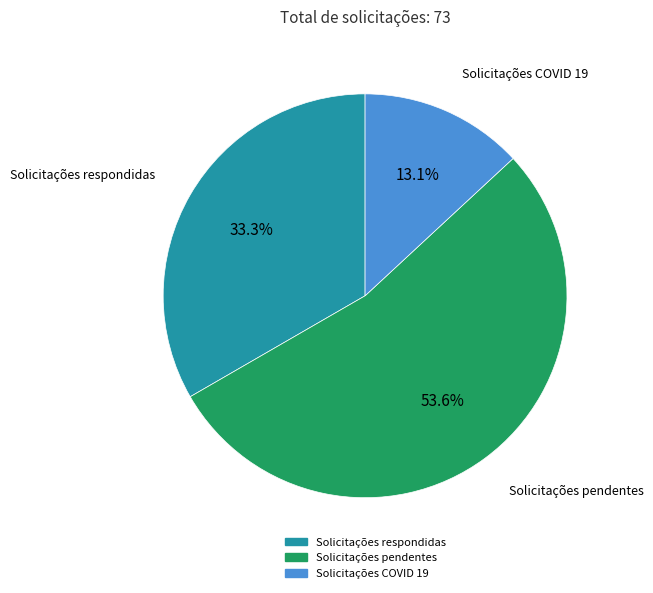

Is Solicitações respondidas the majority of the pie?

No